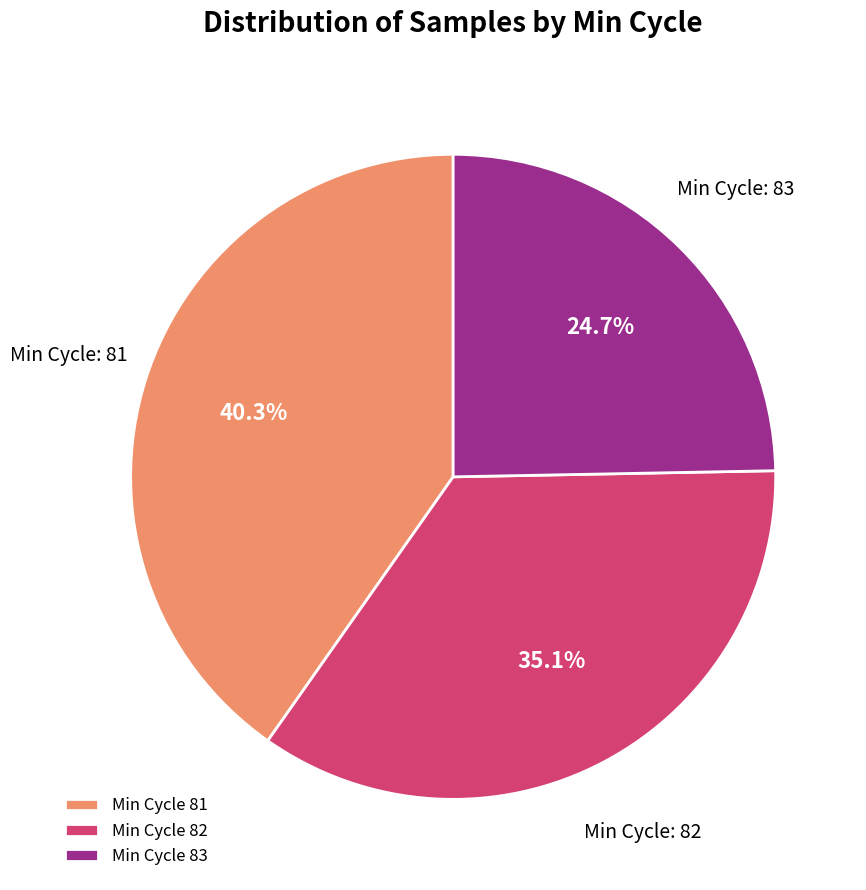

Rank the categories by value from highest to lowest.

Min Cycle 81, Min Cycle 82, Min Cycle 83